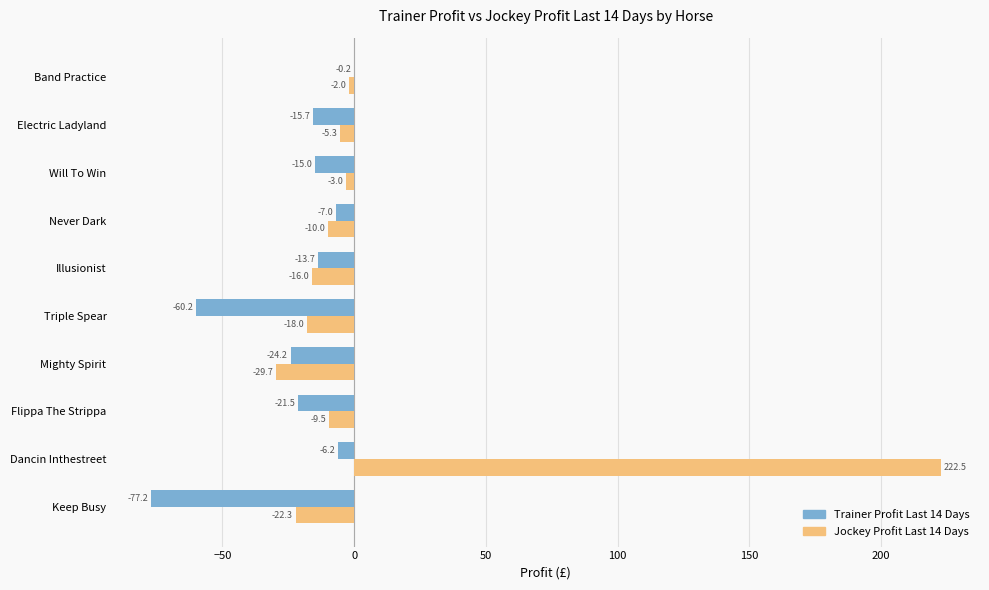

At which category does the chart reach its peak across all series?

Dancin Inthestreet